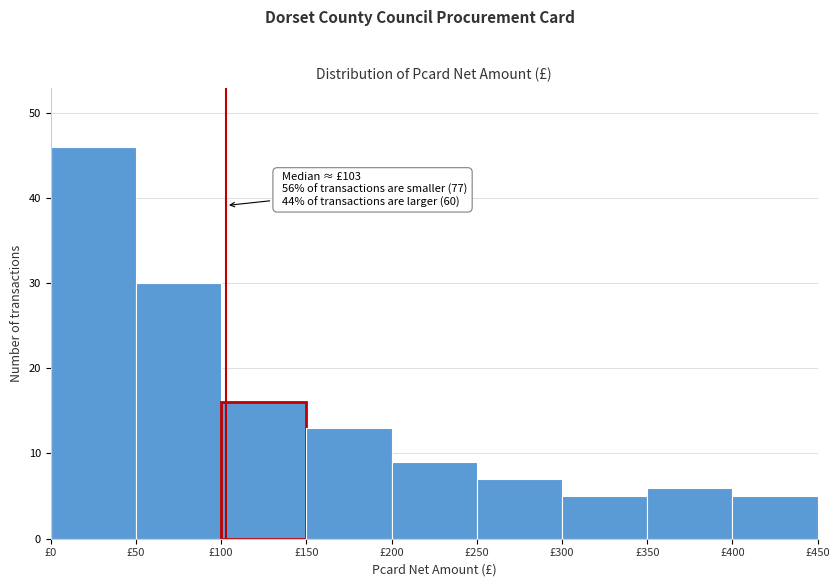

Over which range of the x-axis is the bar tallest?

0 to 50